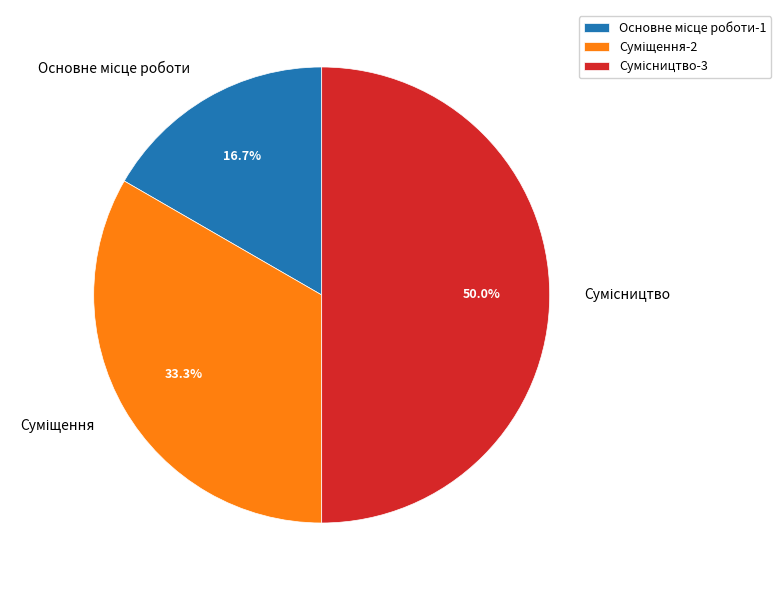

Is it true that Основне місце роботи is 26% of the pie?

False